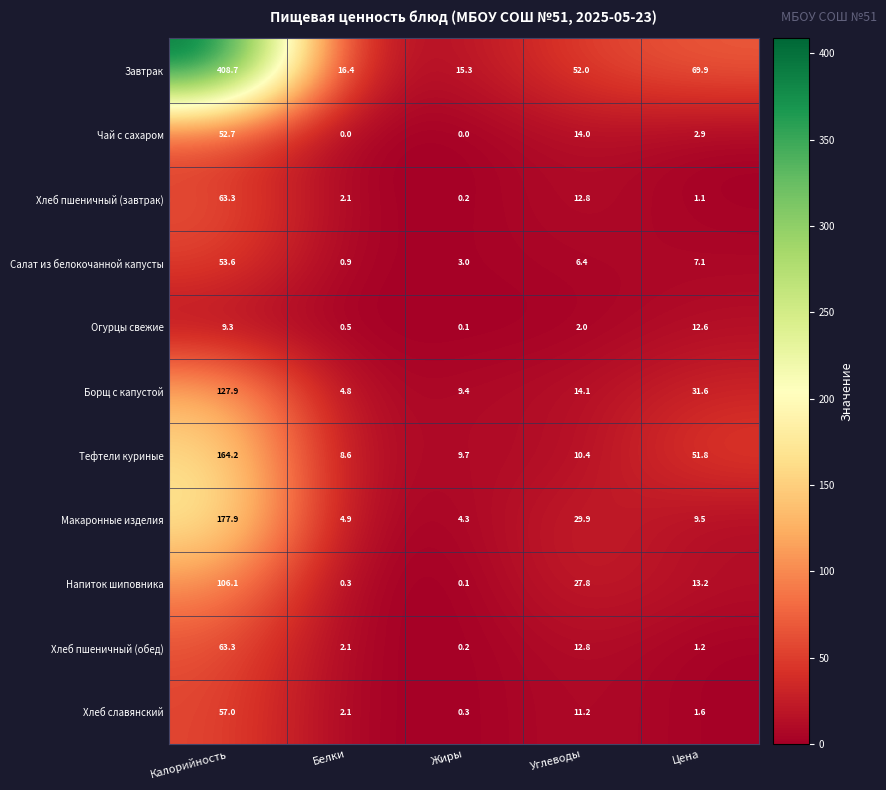

What is the difference between the maximum and minimum values in the Огурцы свежие series?

12.5